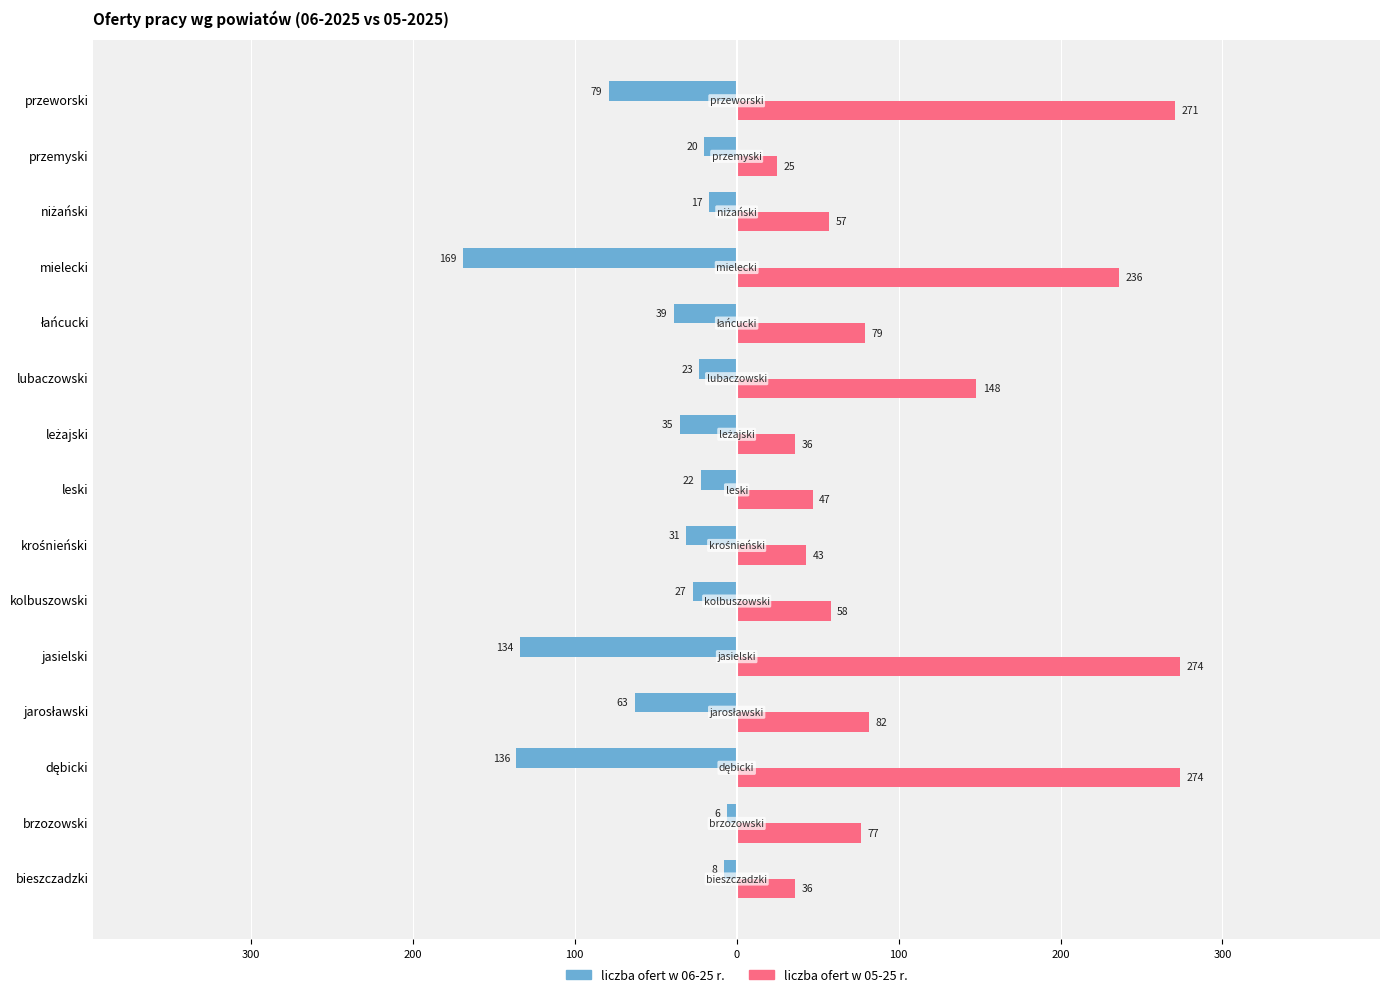

Which series has the largest total across all categories?

liczba ofert w 05-25 r.